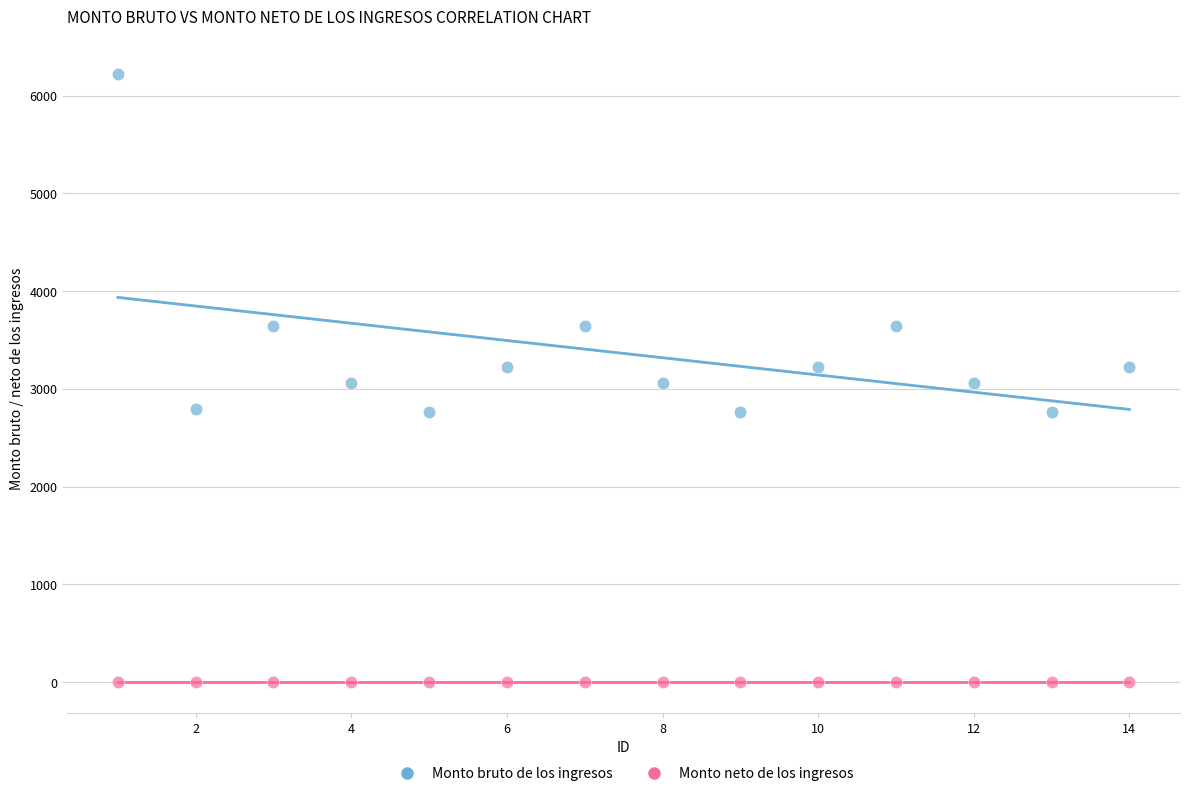

Which series reaches the minimum Y coordinate?

Monto neto de los ingresos